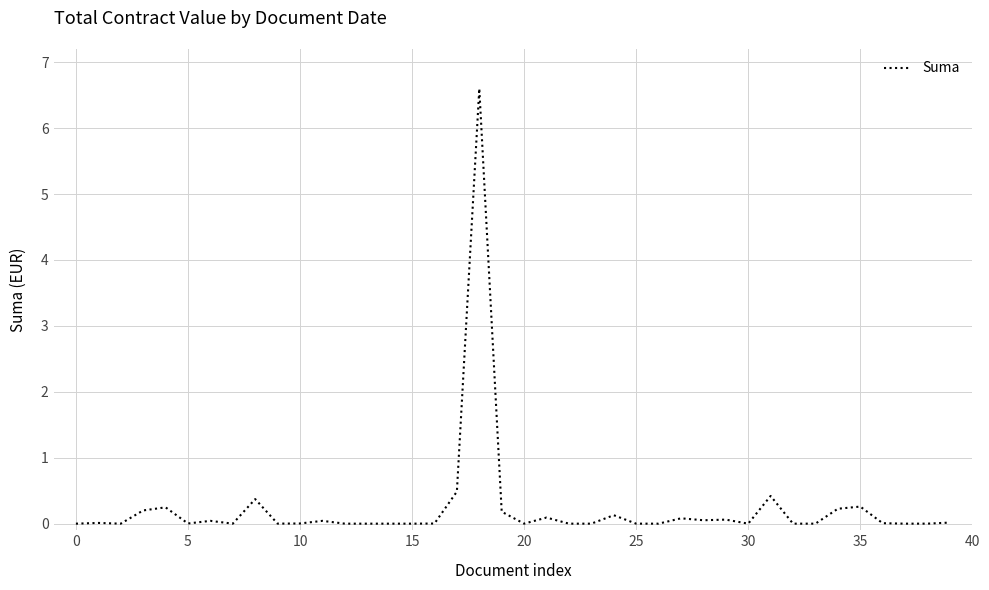

What is the difference between the maximum and minimum values?

6.6